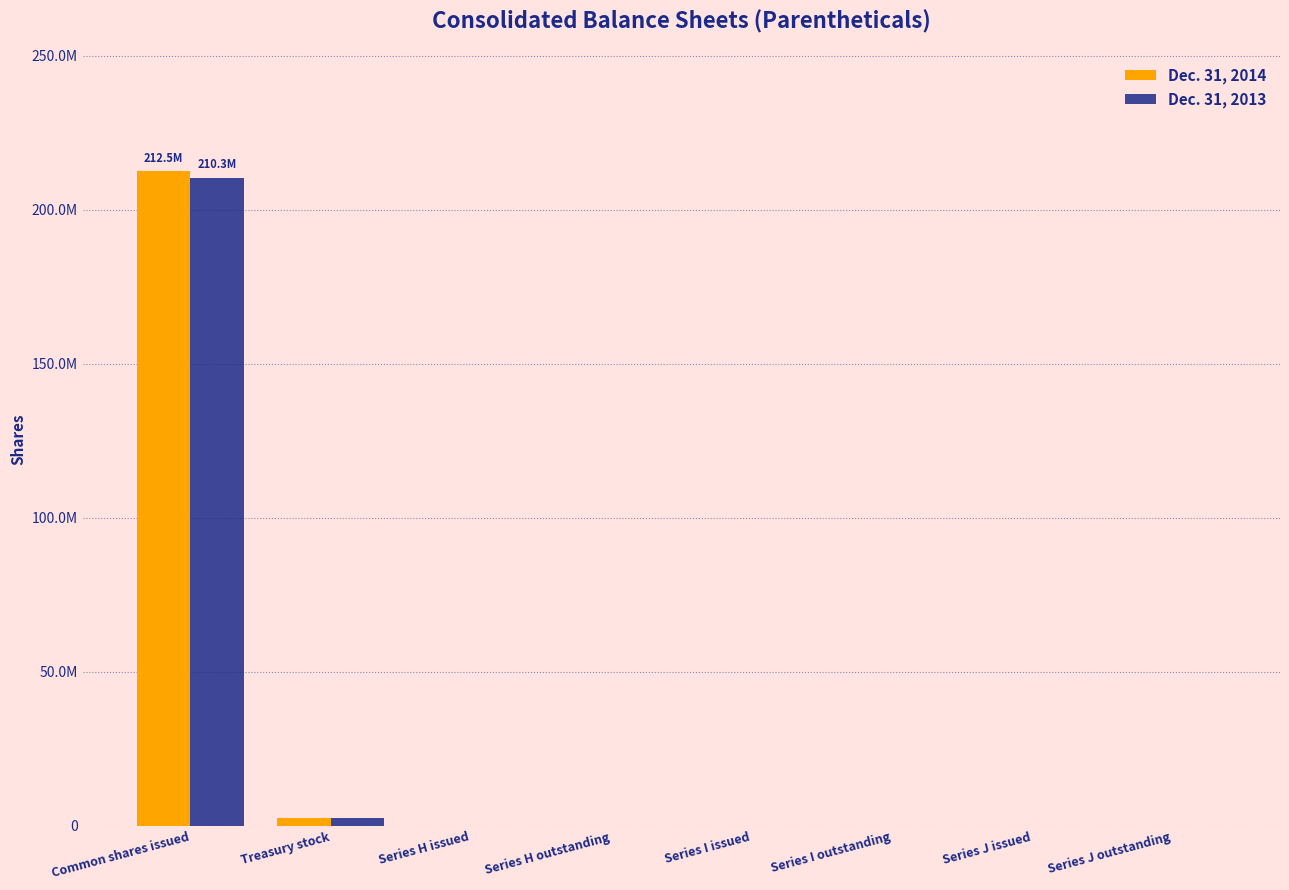

What is the label of the 6th bar from the left?

Series I outstanding